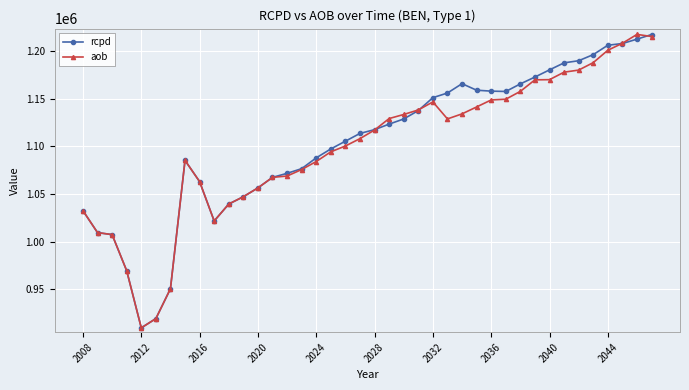

True or false: aob has more than 1 interior local peaks.

True